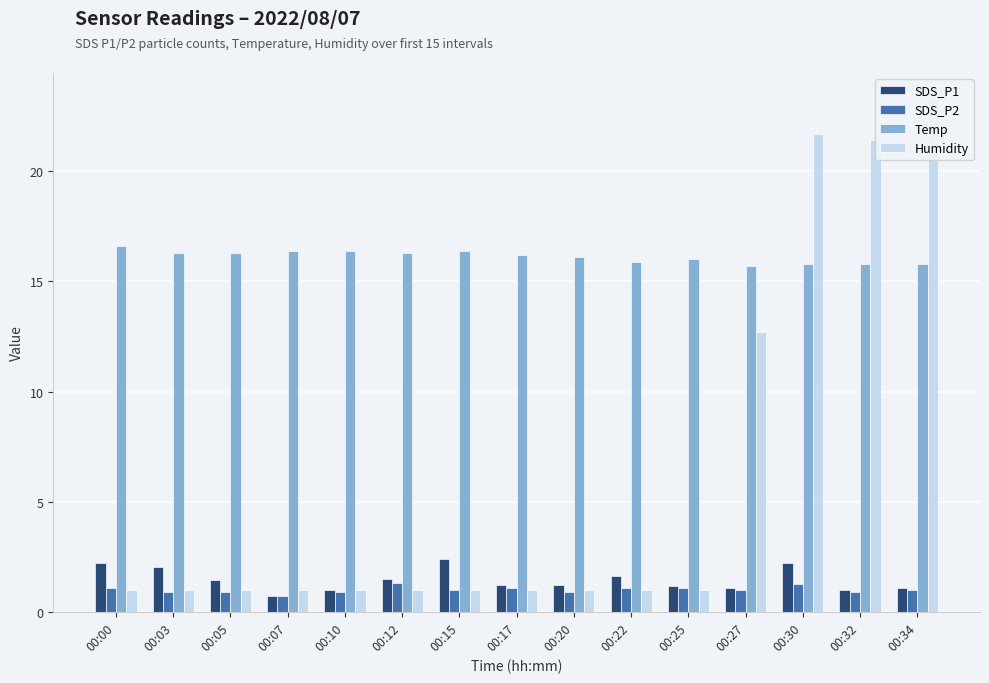

Which series has the widest spread of values?

Humidity